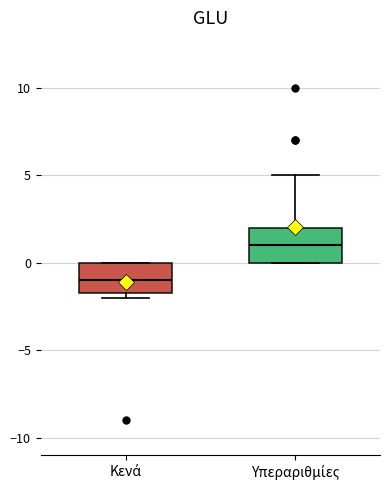

Reading left to right, read every box against the y-axis: the position of its median line, the range the box covers, and the ends of its whiskers. The values are not printed on the chart, so give them approximately, as read against the axis.

Κενά: median -1.0, box -1.5 to 0.0, whiskers -2.0 to 0.0
Υπεραριθμίες: median 1.0, box 0.0 to 2.0, whiskers 0.0 to 5.0